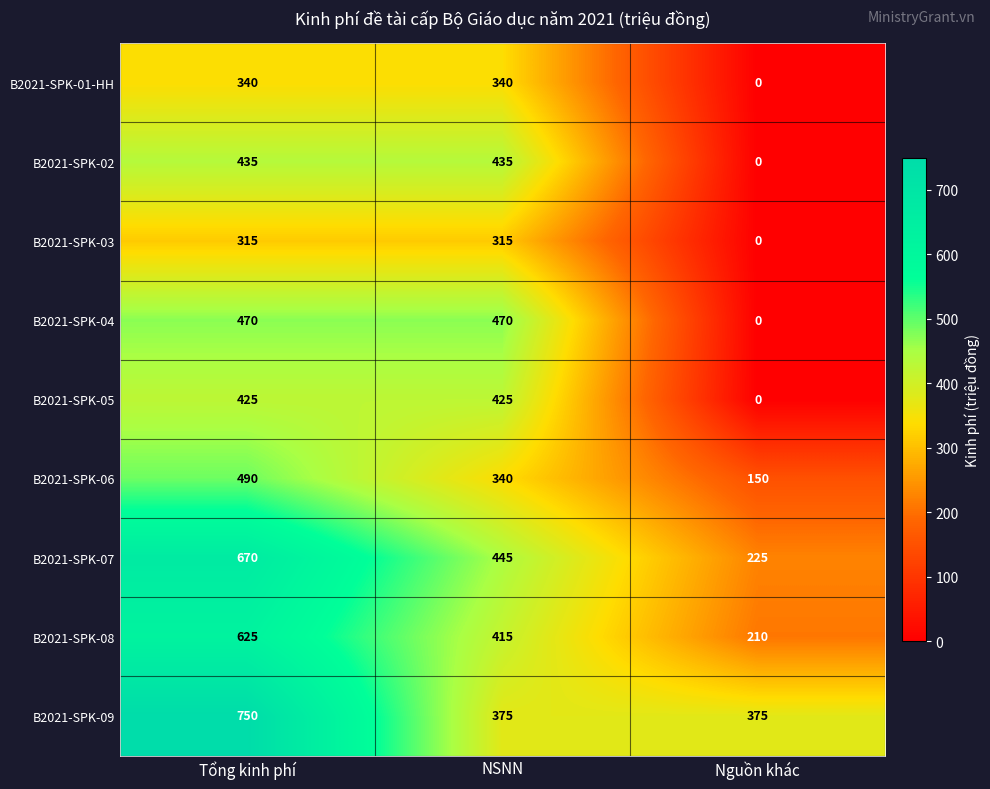

Which series changed the most between NSNN and Nguồn khác?

B2021-SPK-04